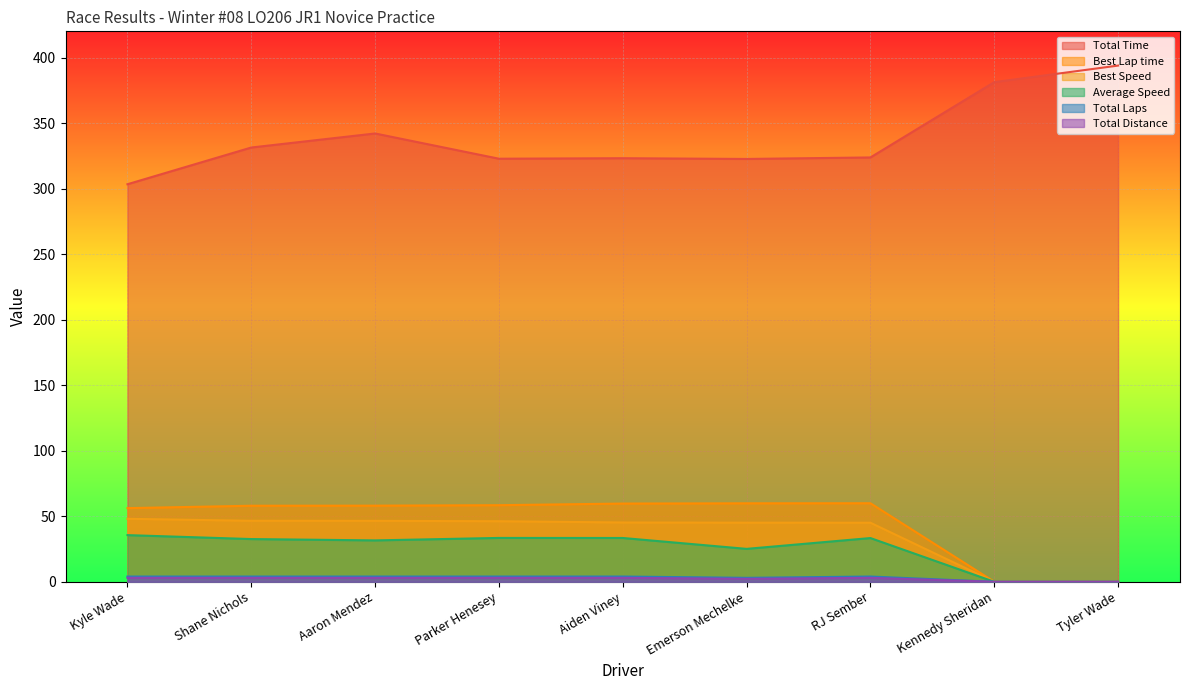

At Shane Nichols, list the series in order from largest to smallest.

Total Time, Best Lap time, Best Speed, Average Speed, Total Laps, Total Distance